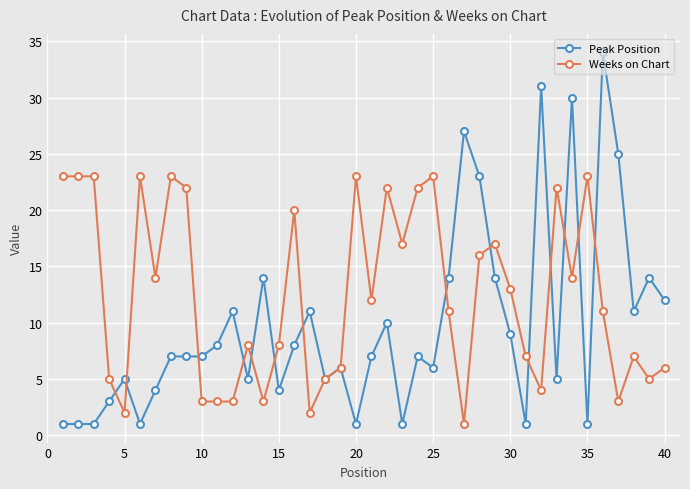

Which series has the largest total across all categories?

Weeks on Chart